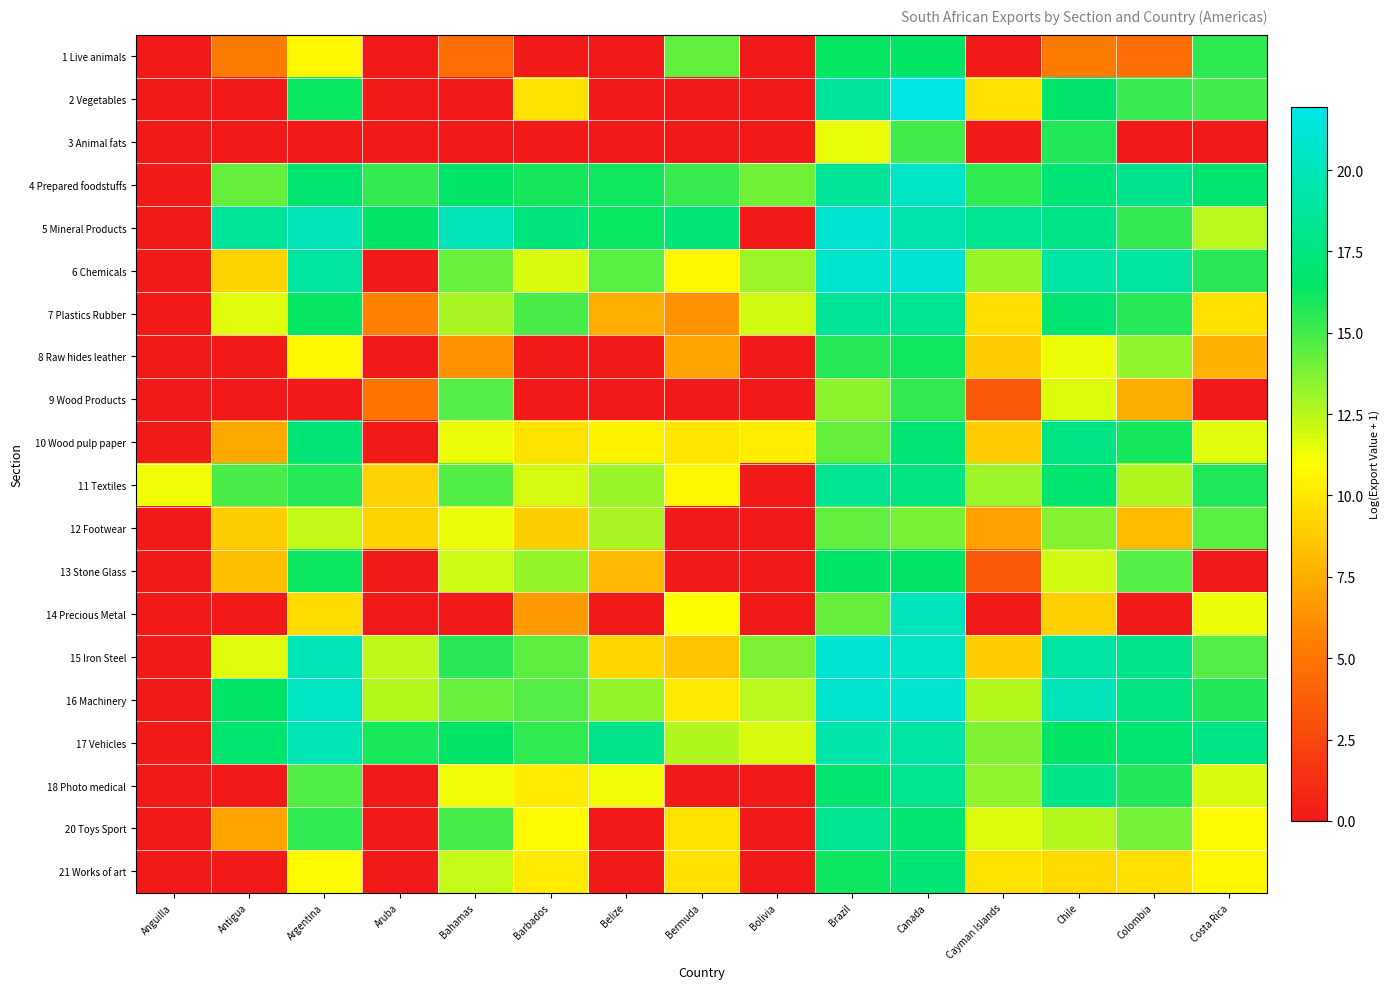

How many distinct data groups are displayed?

20